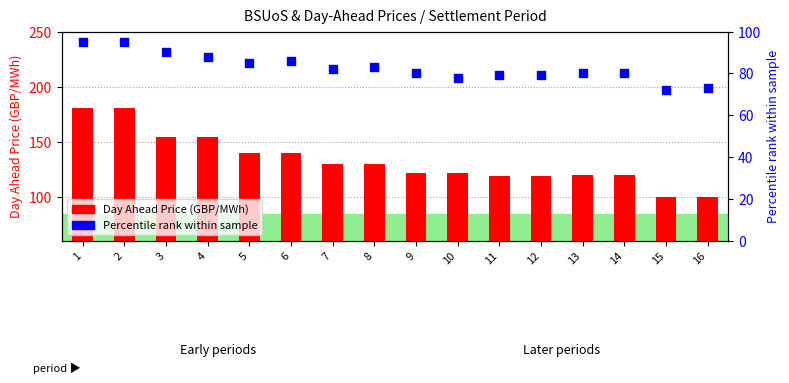

Which series reaches the minimum Y coordinate?

Percentile rank